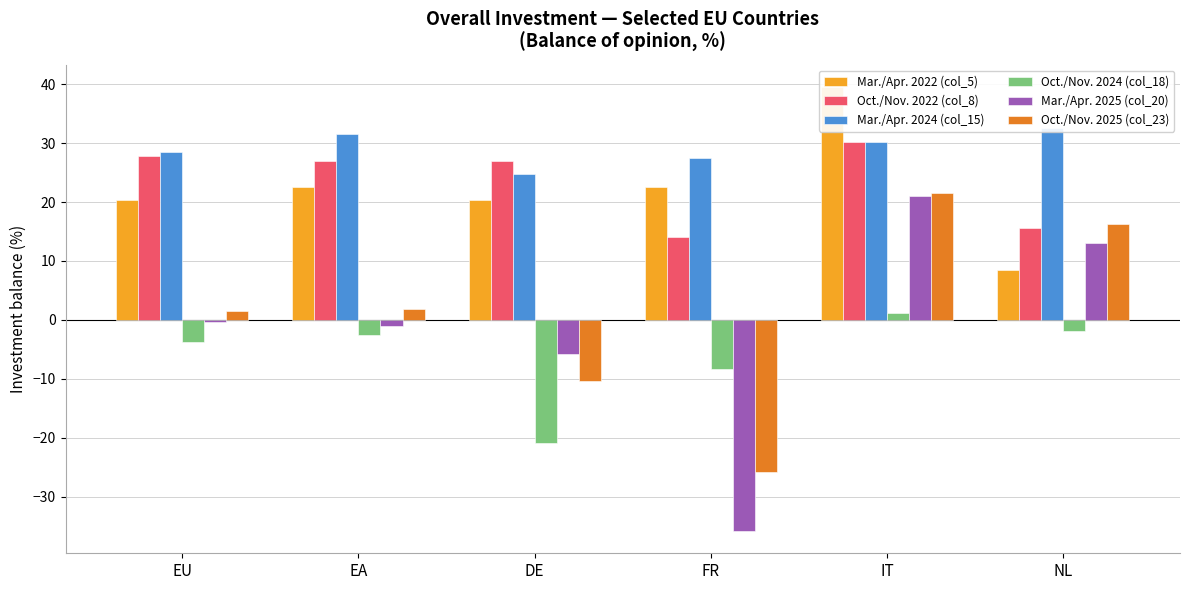

How many data points in Oct./Nov. 2025 (col_23) are less than 1?

2